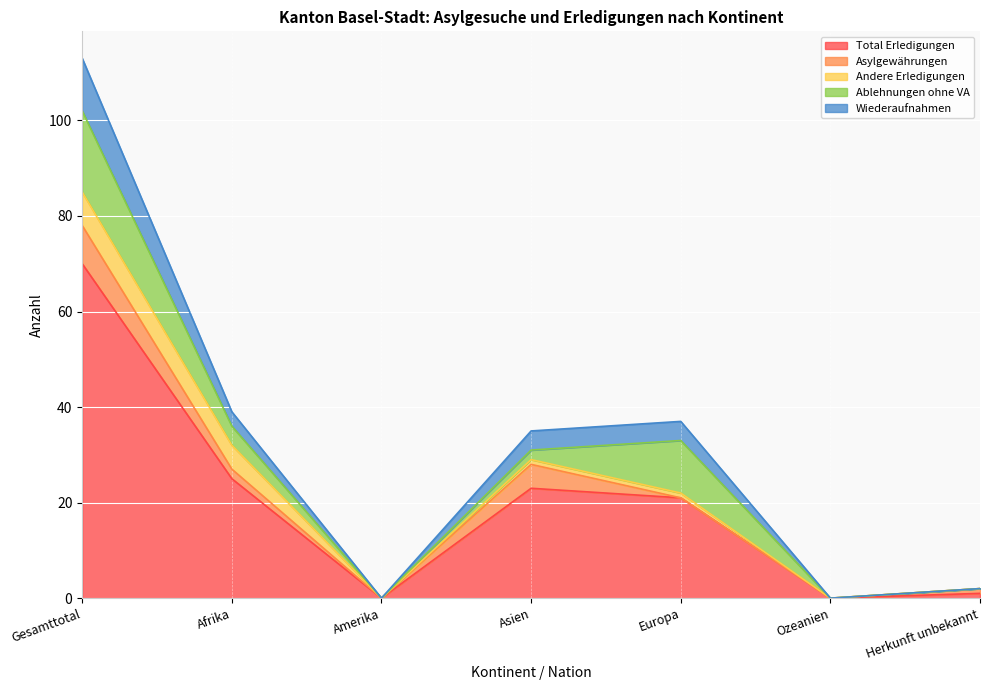

How many times do Ablehnungen ohne VA and Andere Erledigungen cross each other?

1